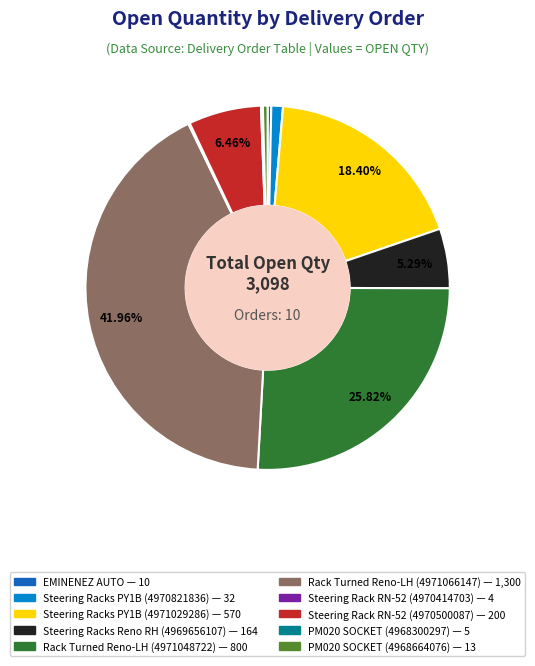

To the nearest percent, what is the average slice percentage?

10%